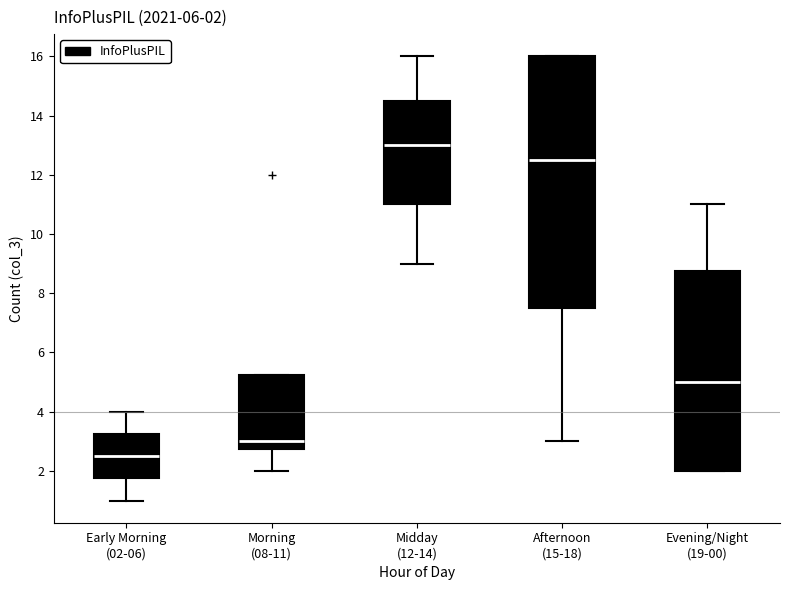

Which box's median line is the highest?

Midday (12-14)